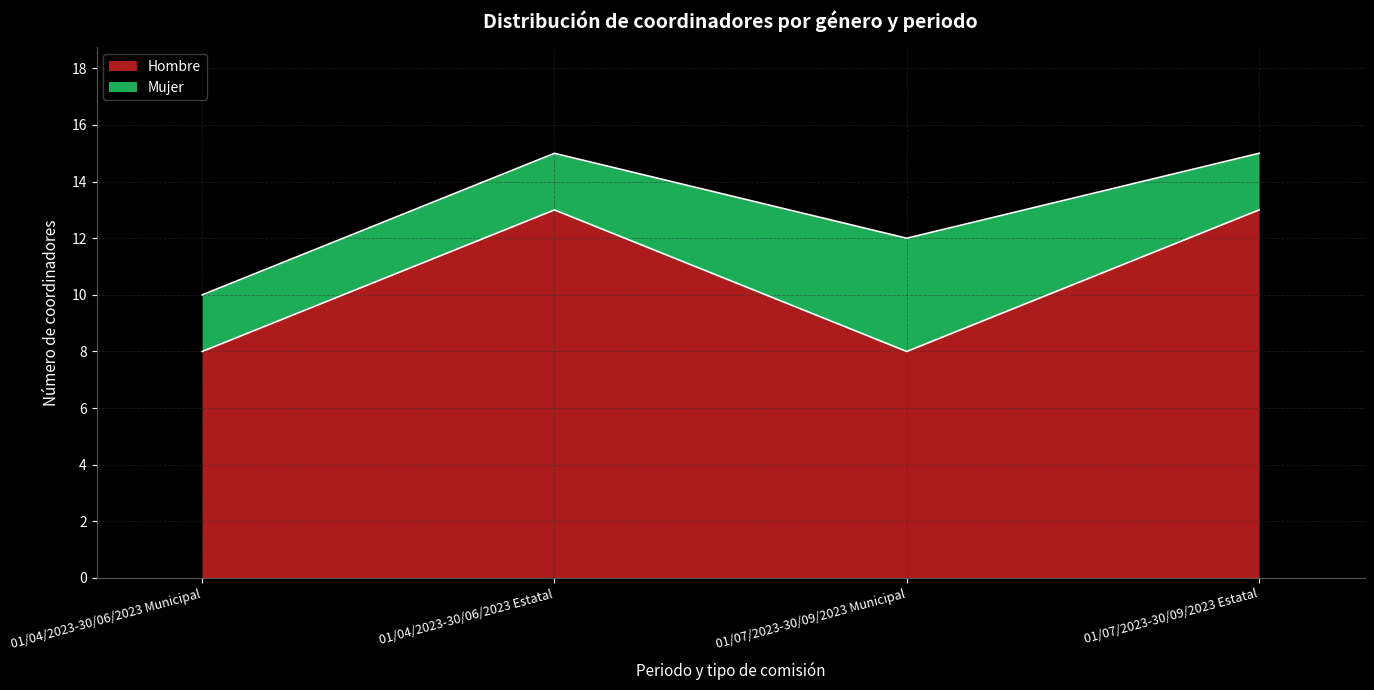

True or false: the data has more than 1 interior local peaks.

False